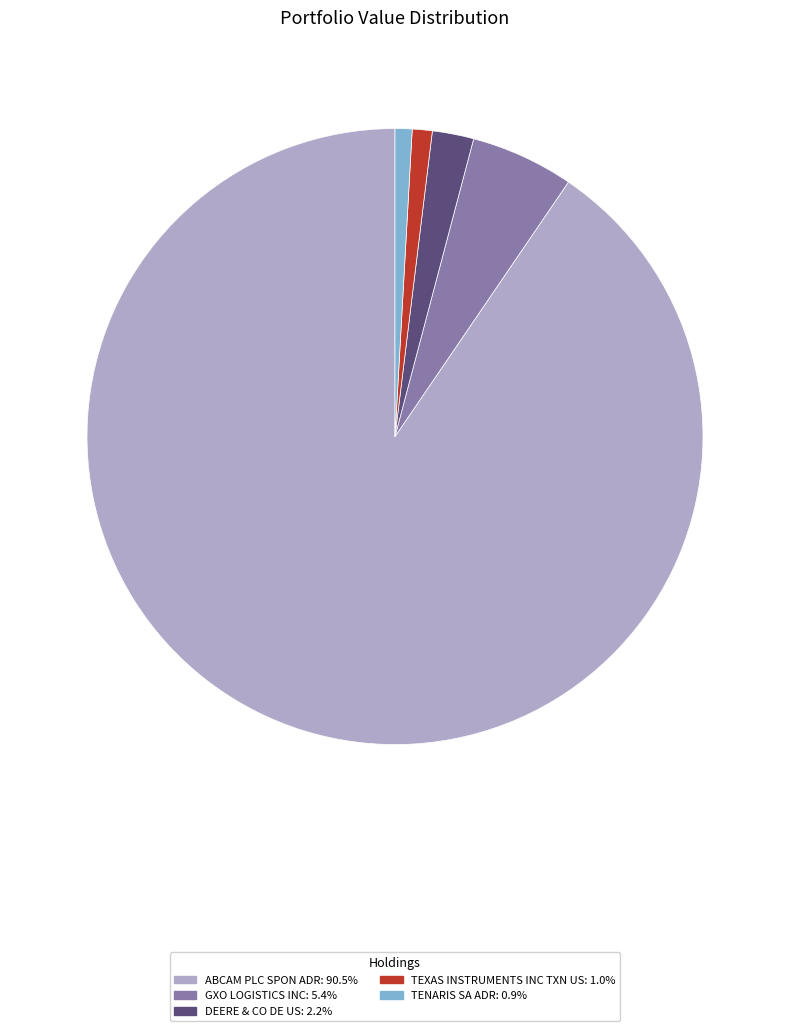

Approximately how many times larger is the value at ABCAM PLC SPON ADR: 90.5% compared to DEERE & CO DE US: 2.2%?

41.6